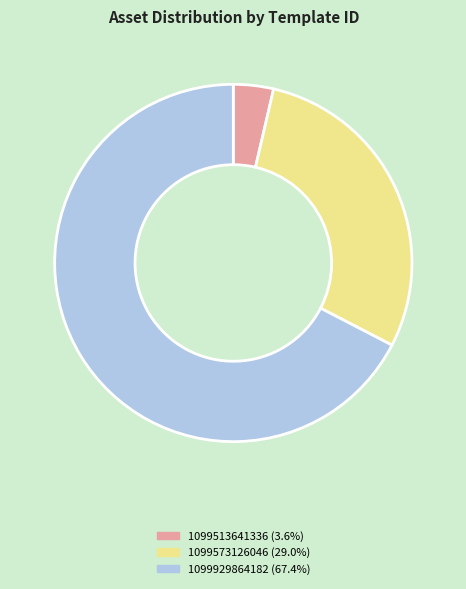

Combined, do 1099929864182 and 1099573126046 account for over 50%?

Yes